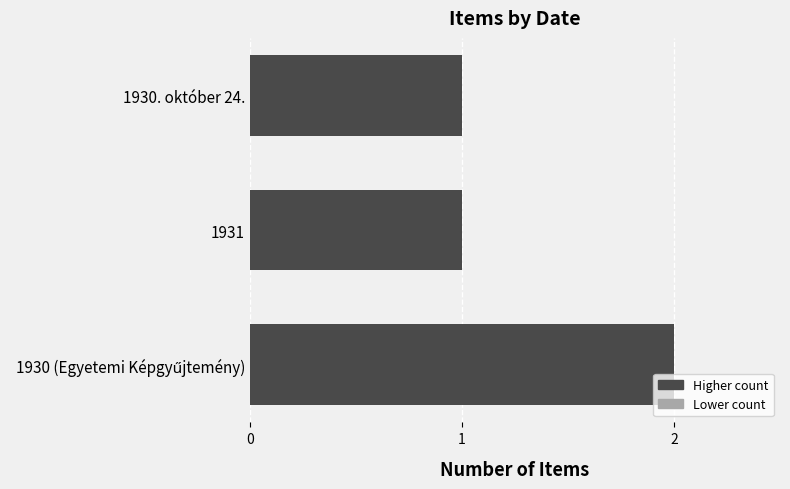

What is the smallest value displayed?

1